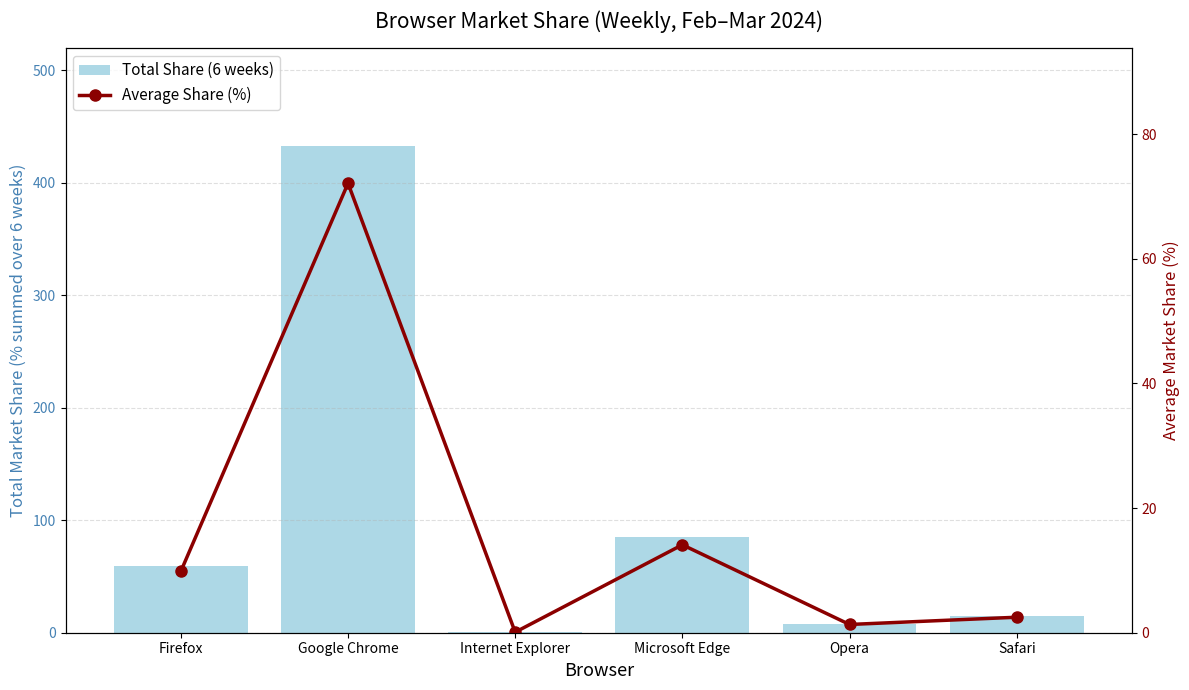

What is the average value of the Total Share (6 weeks) series?

100.0